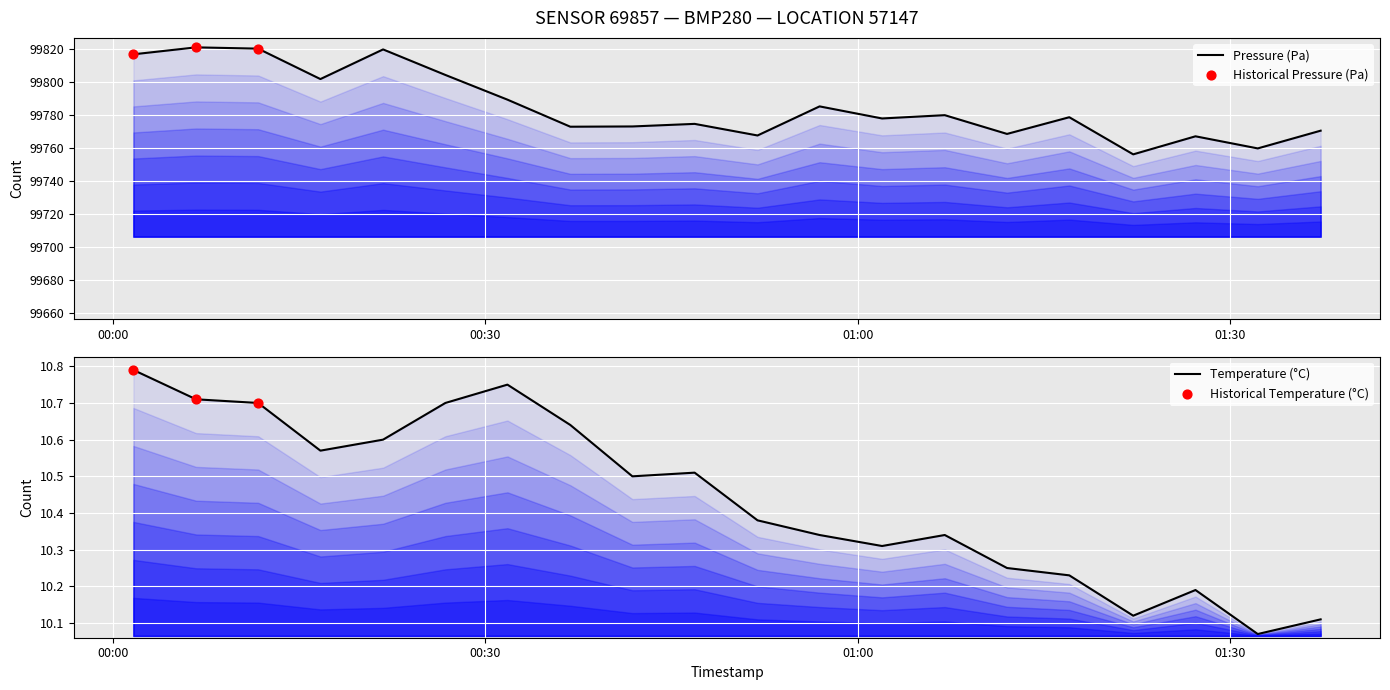

At how many categories does at least one series exceed 94071?

20